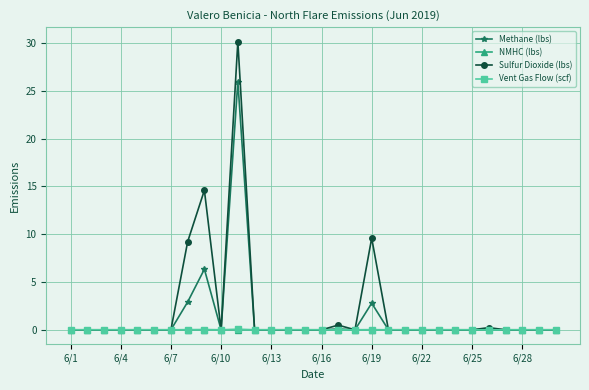

True or false: Methane (lbs) has more than 1 points higher than both neighbors.

True